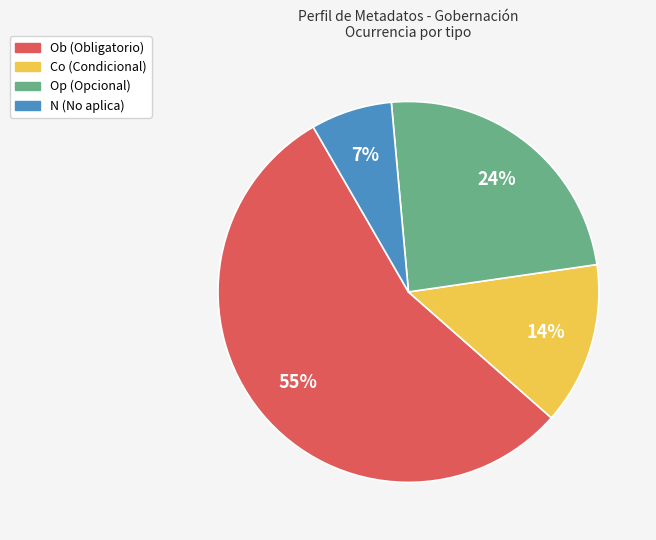

How many slices are in this pie chart?

4